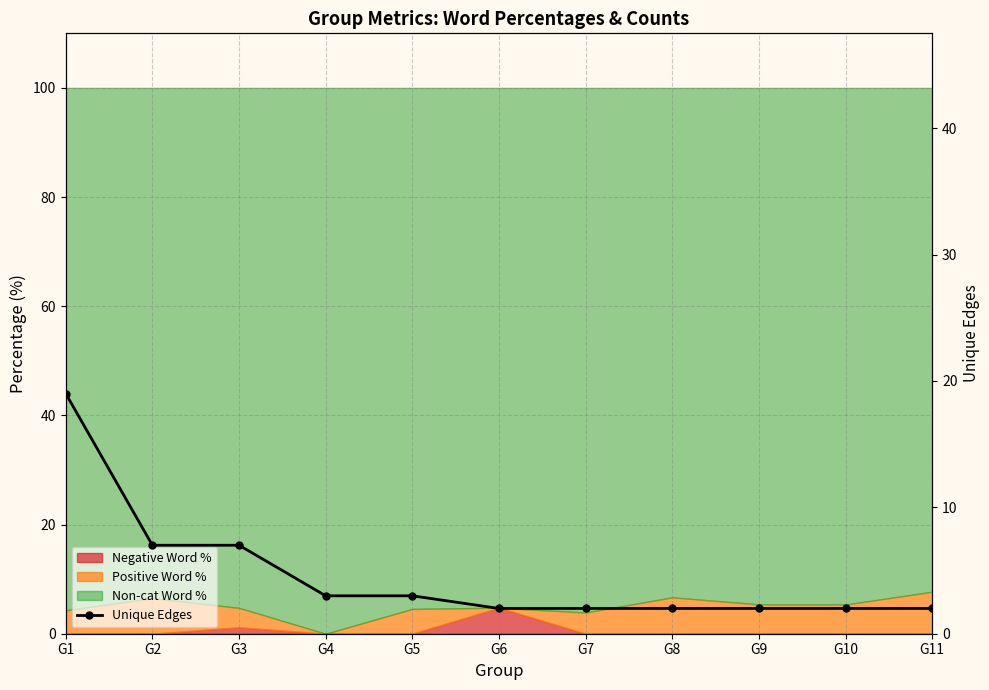

Reading left to right, what are all the values shown in this chart?

G1=19	G2=7	G3=7	G4=3	G5=3	G6=2	G7=2	G8=2	G9=2	G10=2	G11=2